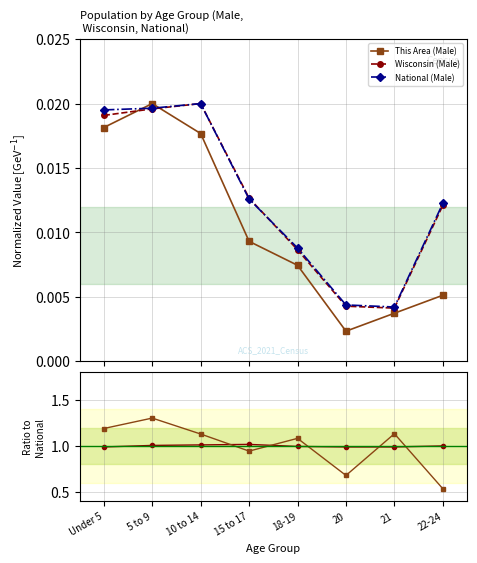

What position from the right is Under 5?

8